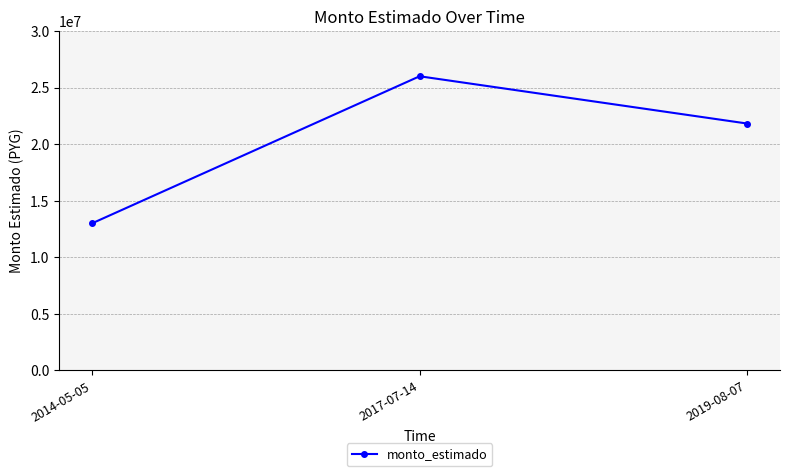

Which label corresponds to the smallest value in the chart?

2014-05-05